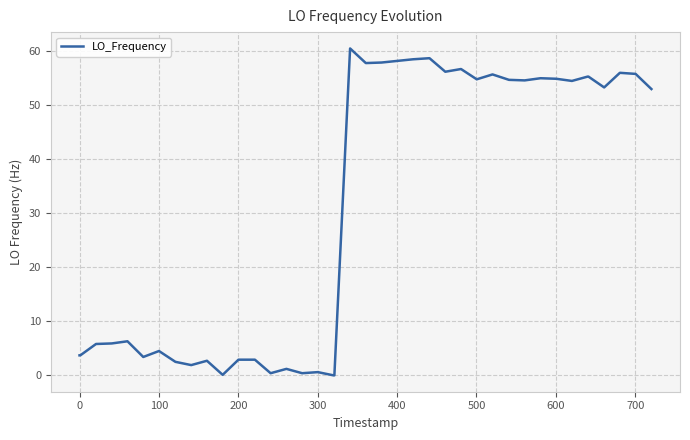

What is the difference between the maximum and minimum values?

60.4